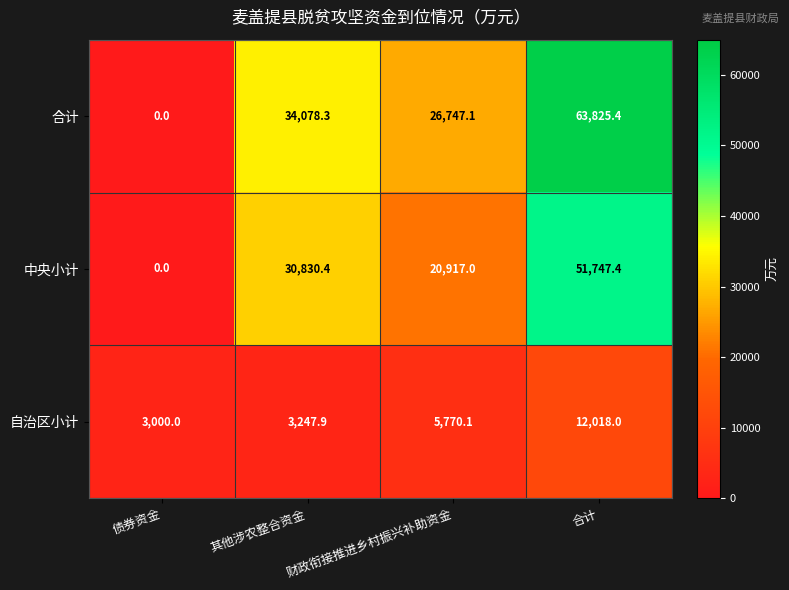

At which category does the chart reach its peak across all series?

合计